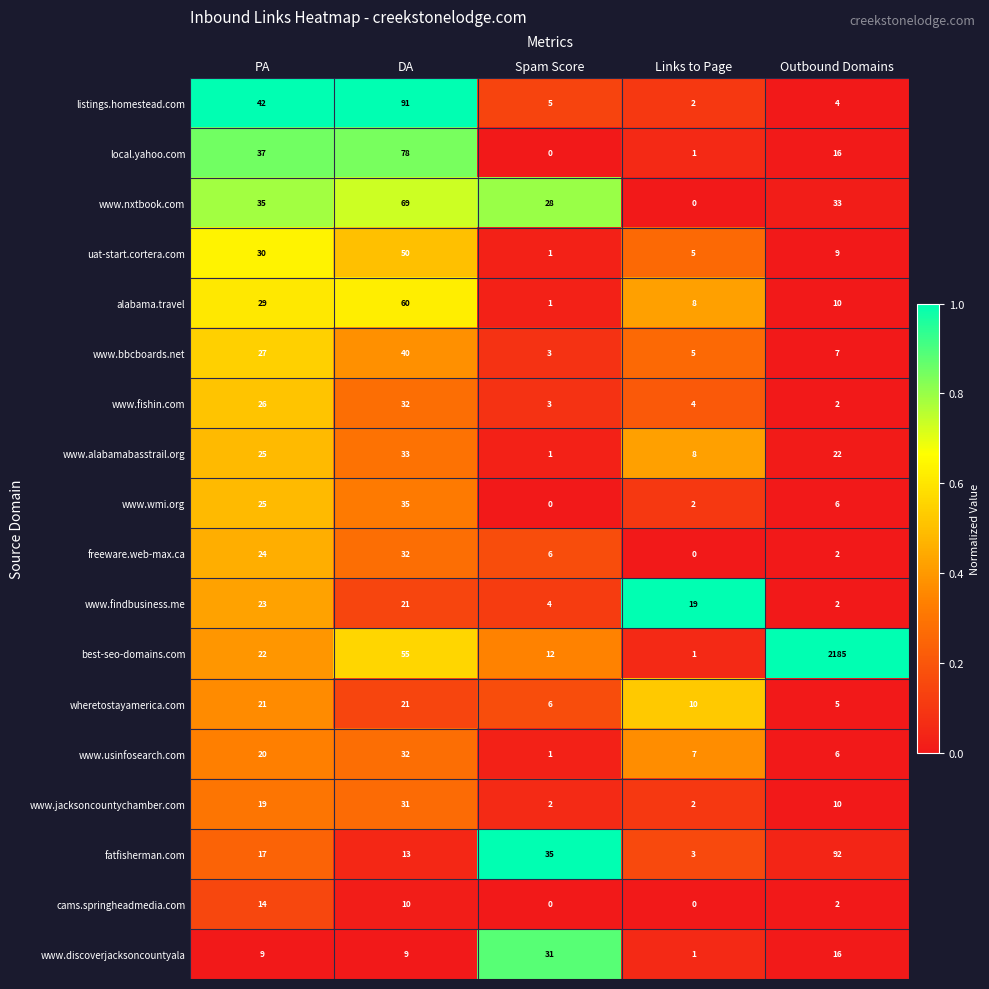

What is the approximate value of www.jacksoncountychamber.com at Outbound Domains, to the nearest 5?

10